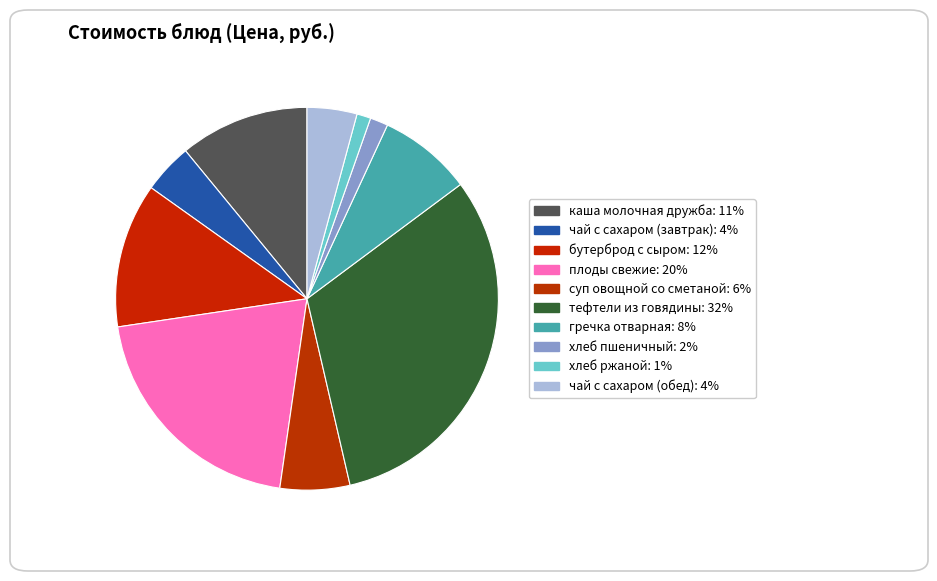

Count the number of slices in the pie.

10